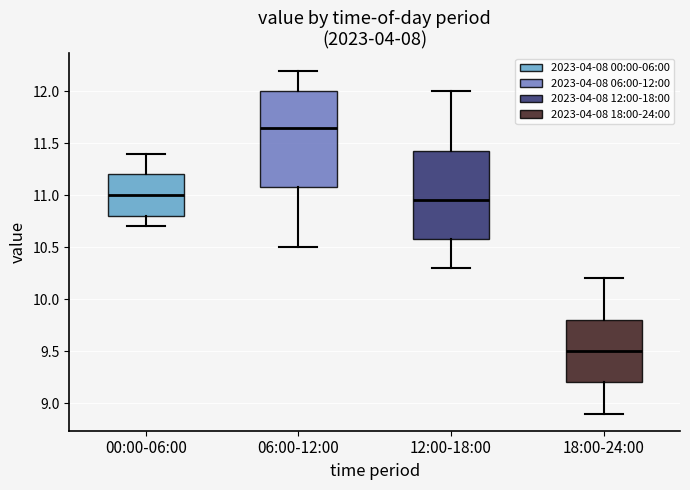

Comparing the boxes themselves (not the whiskers), which one is the tallest?

06:00-12:00